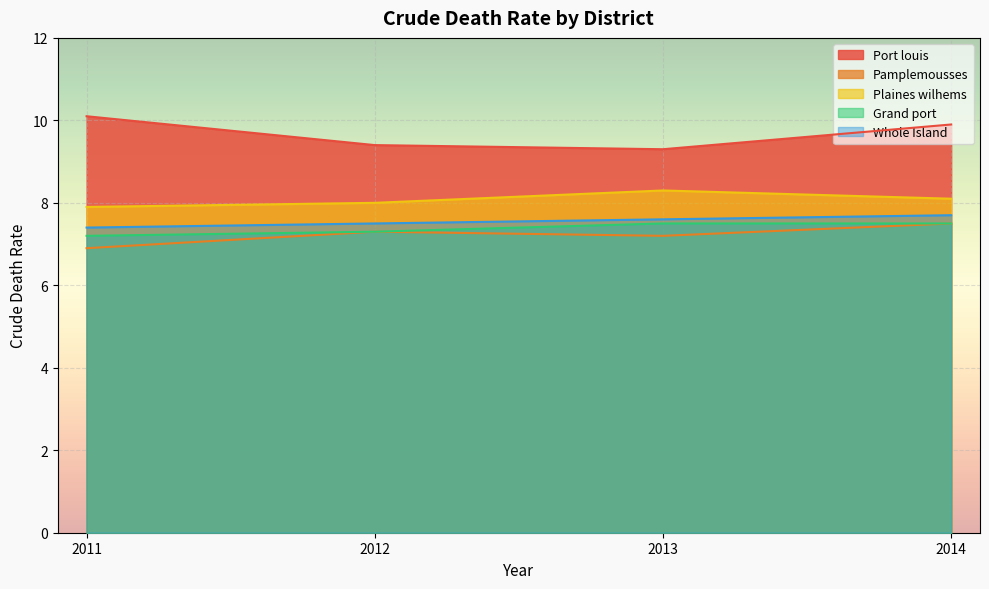

True or false: Whole Island and Plaines wilhems cross at least once.

False